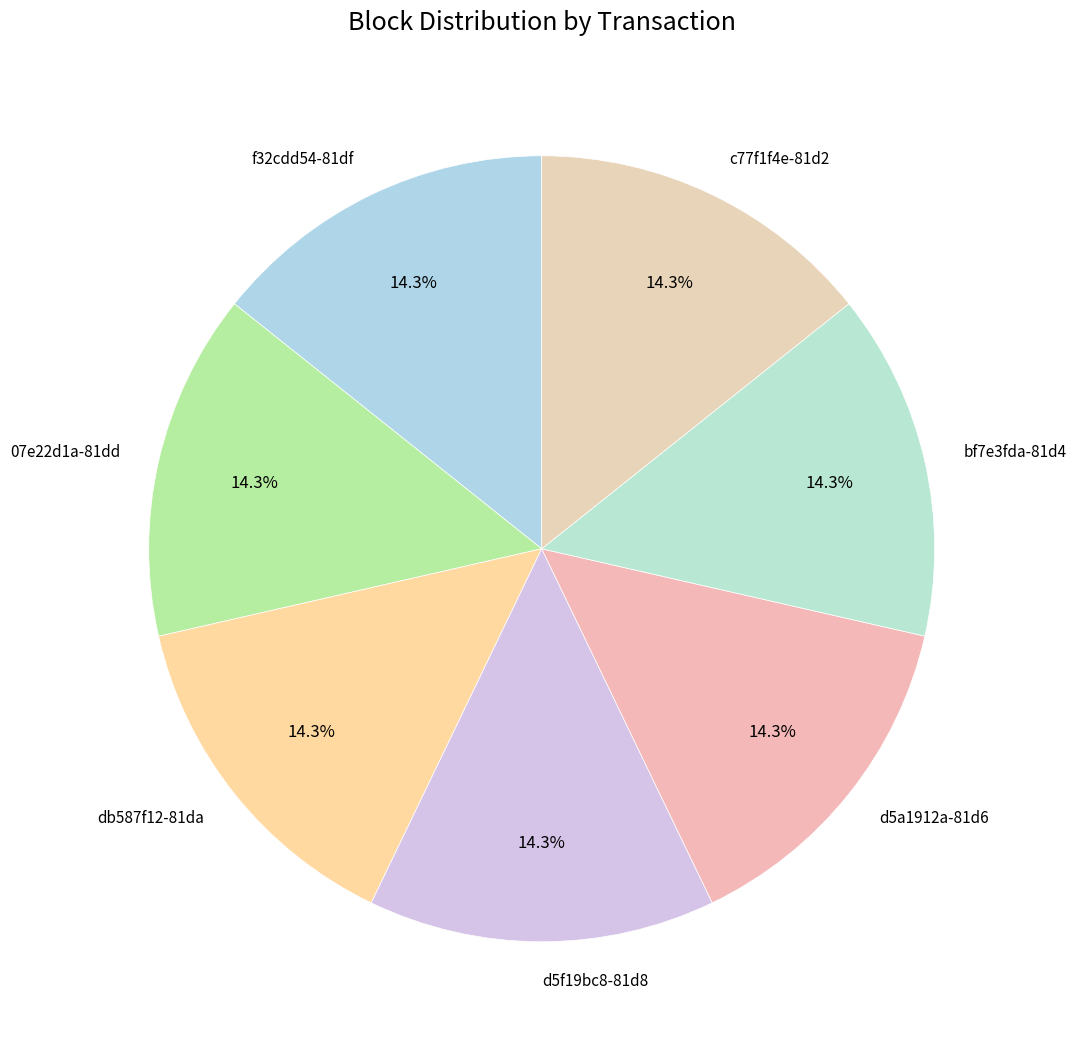

Does any single category account for the majority?

No